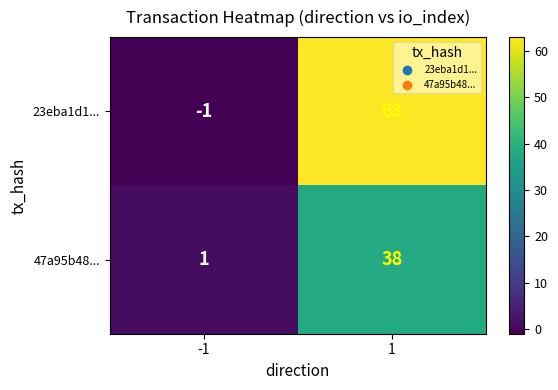

What is the difference between the maximum and minimum values in the 23eba1d1... series?

64